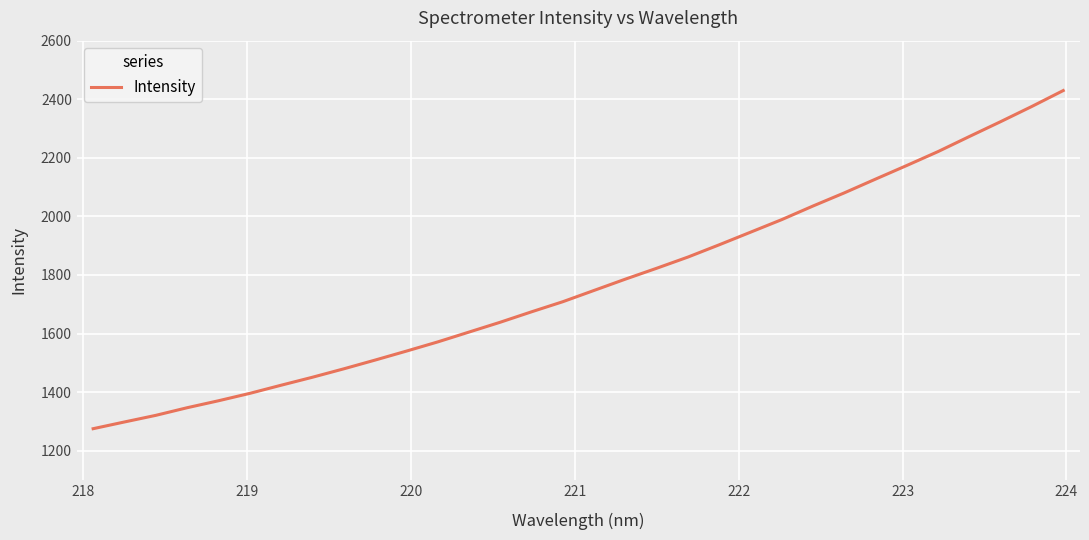

What is the minimum value shown in the chart?

1275.2